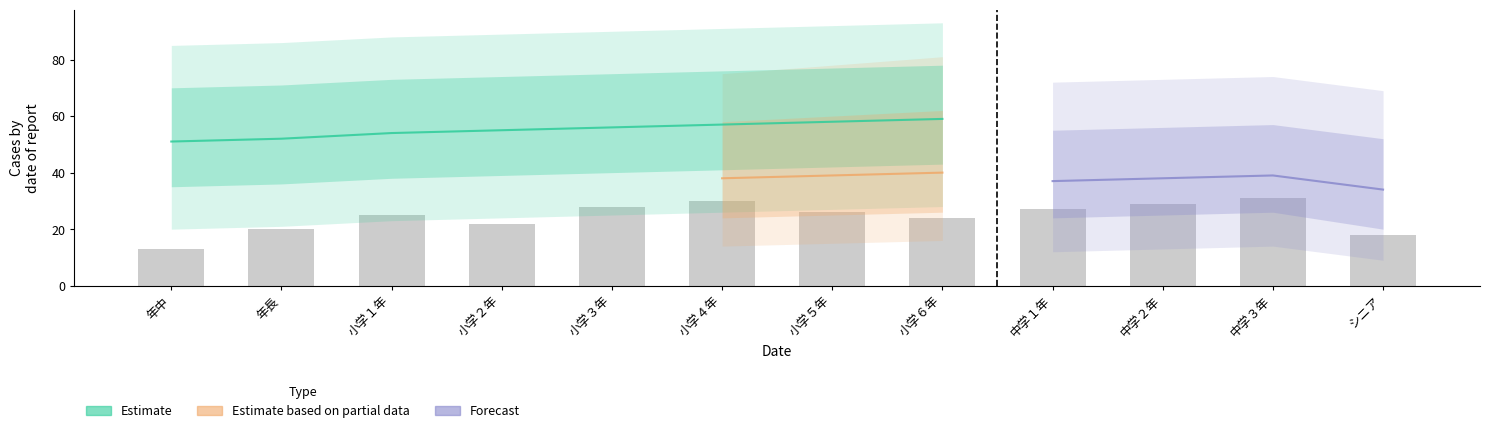

Which has a higher value, 小学３年 or 小学２年?

小学３年